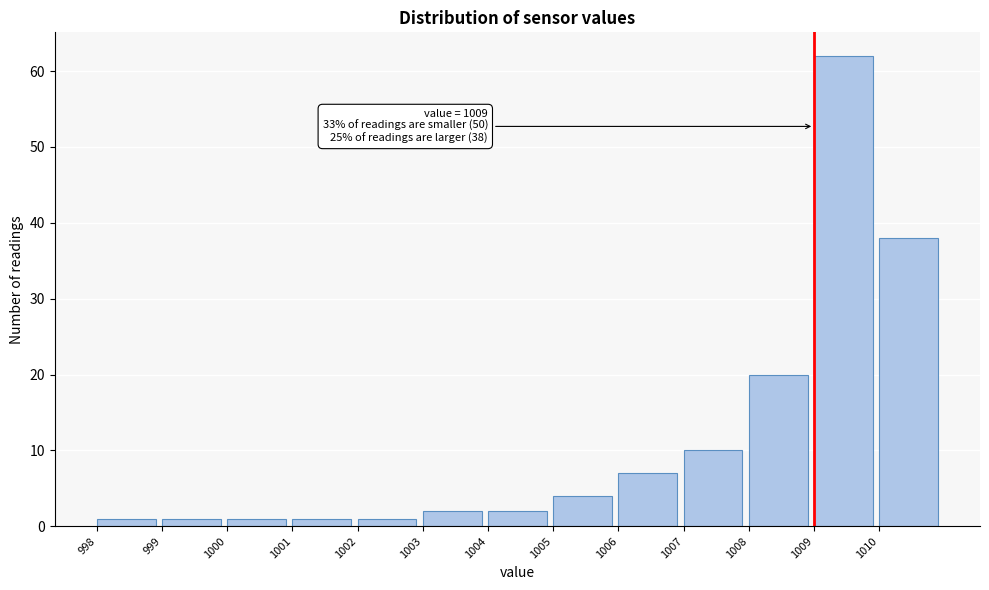

Which range on the x-axis has the tallest bar?

1009 to 1010